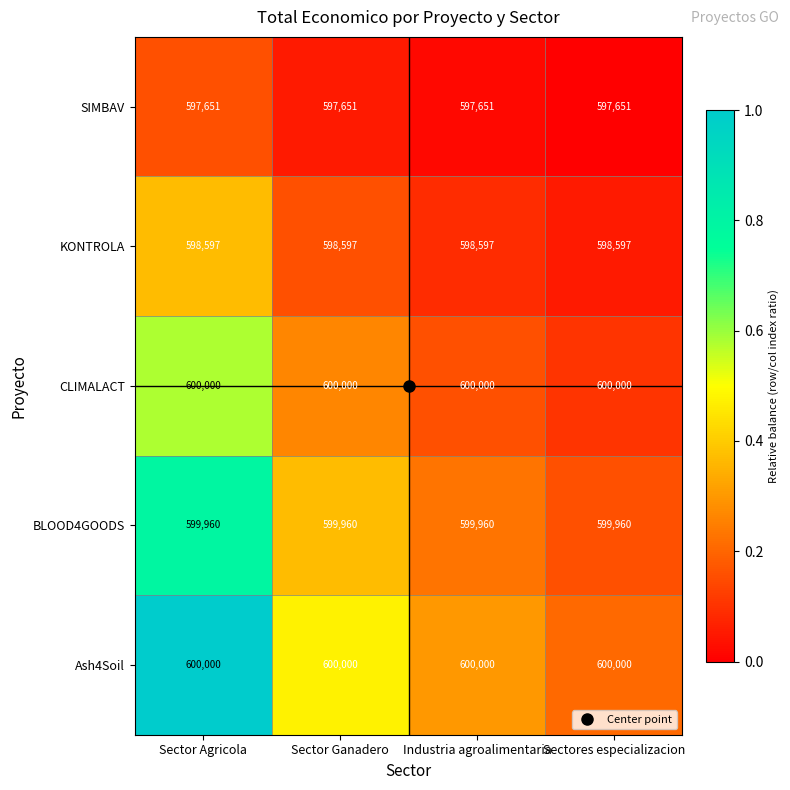

True or false: CLIMALACT has a value of 600000 at Sector Agricola.

True